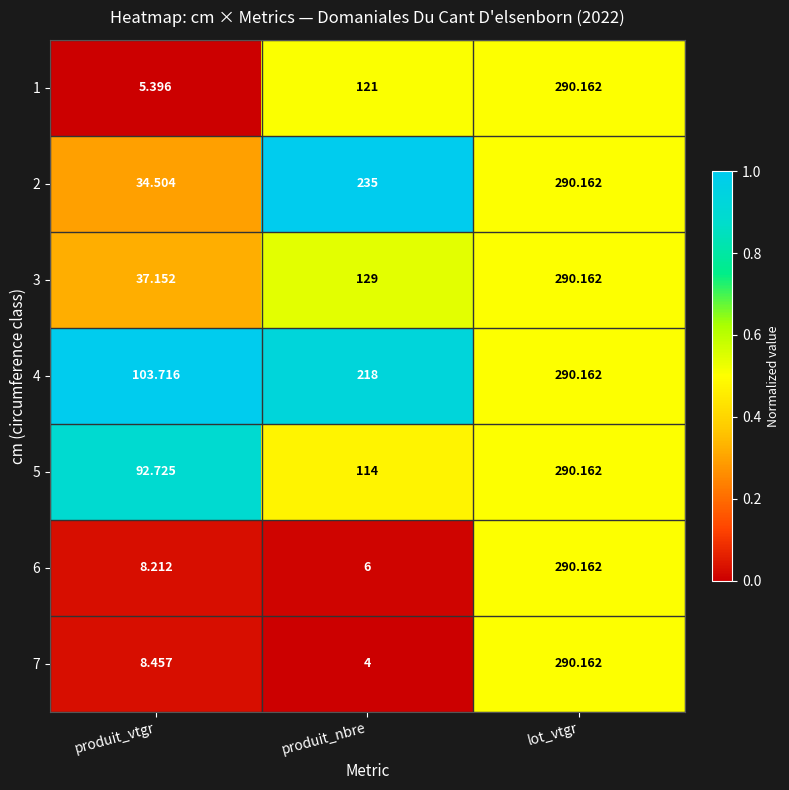

At which category is the sum across all series the highest?

lot_vtgr